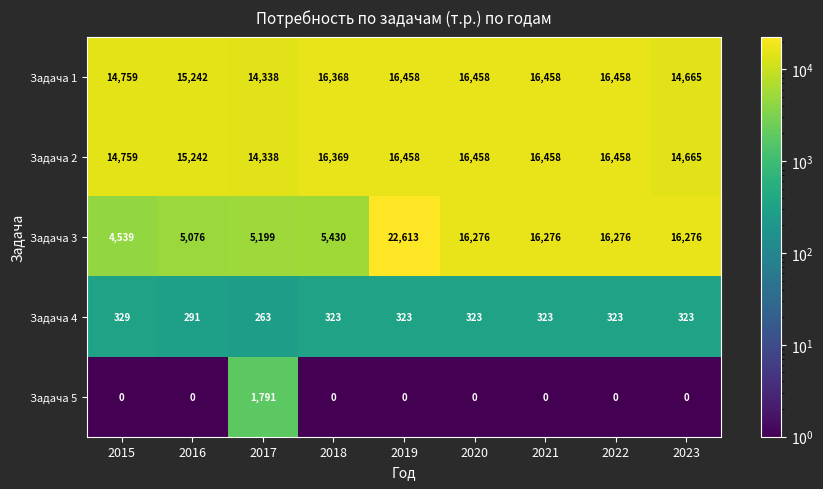

What is the difference between the maximum and minimum values in the Задача 2 series?

2120